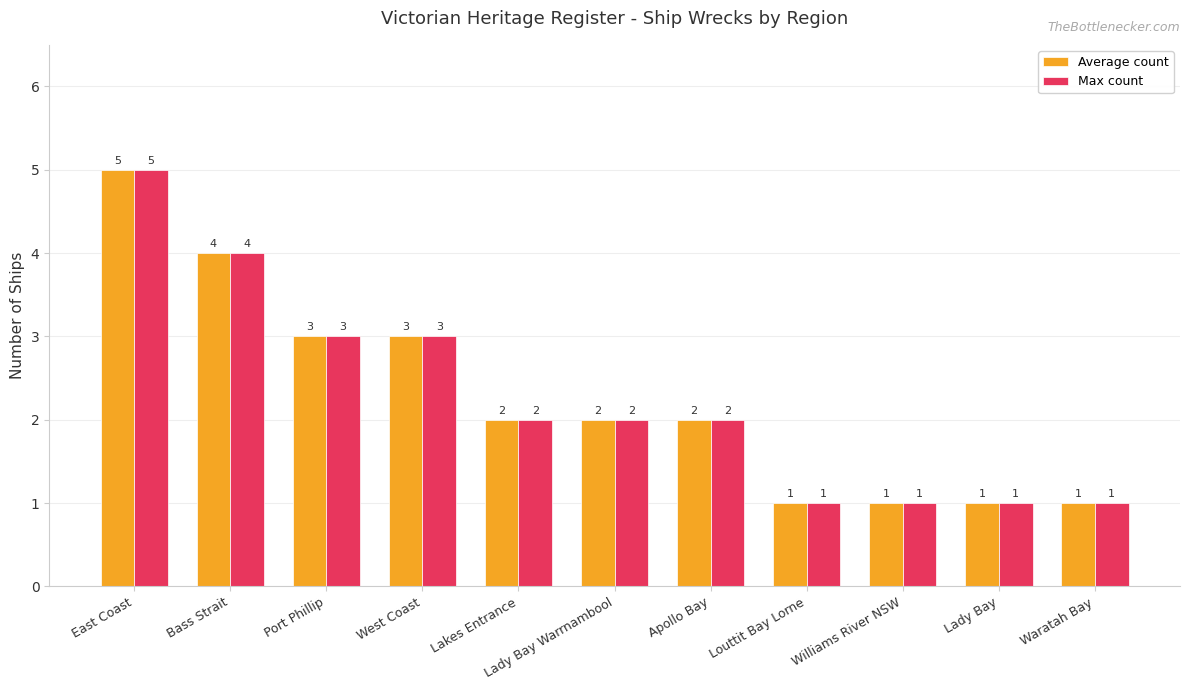

Reading left to right, what are all the values shown in this chart?

Average count: 5	4	3	3	2	2	2	1	1	1	1
Max count: 5	4	3	3	2	2	2	1	1	1	1